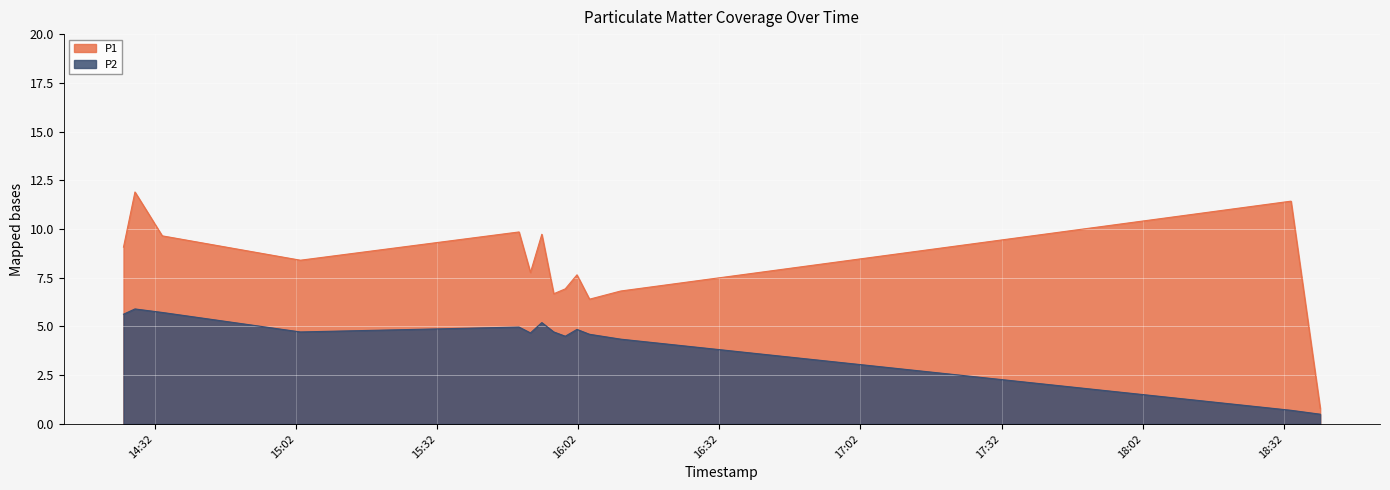

What is the difference between the highest and lowest values at 2023-02-17T14:33:38?

3.9